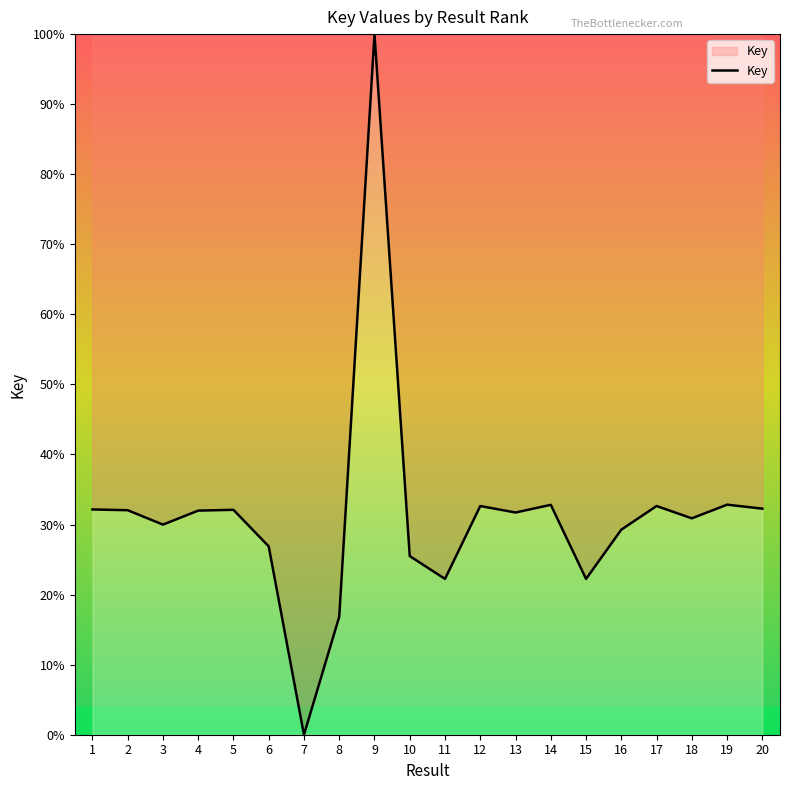

Approximately how many times larger is the value at 5 compared to 2?

1.0